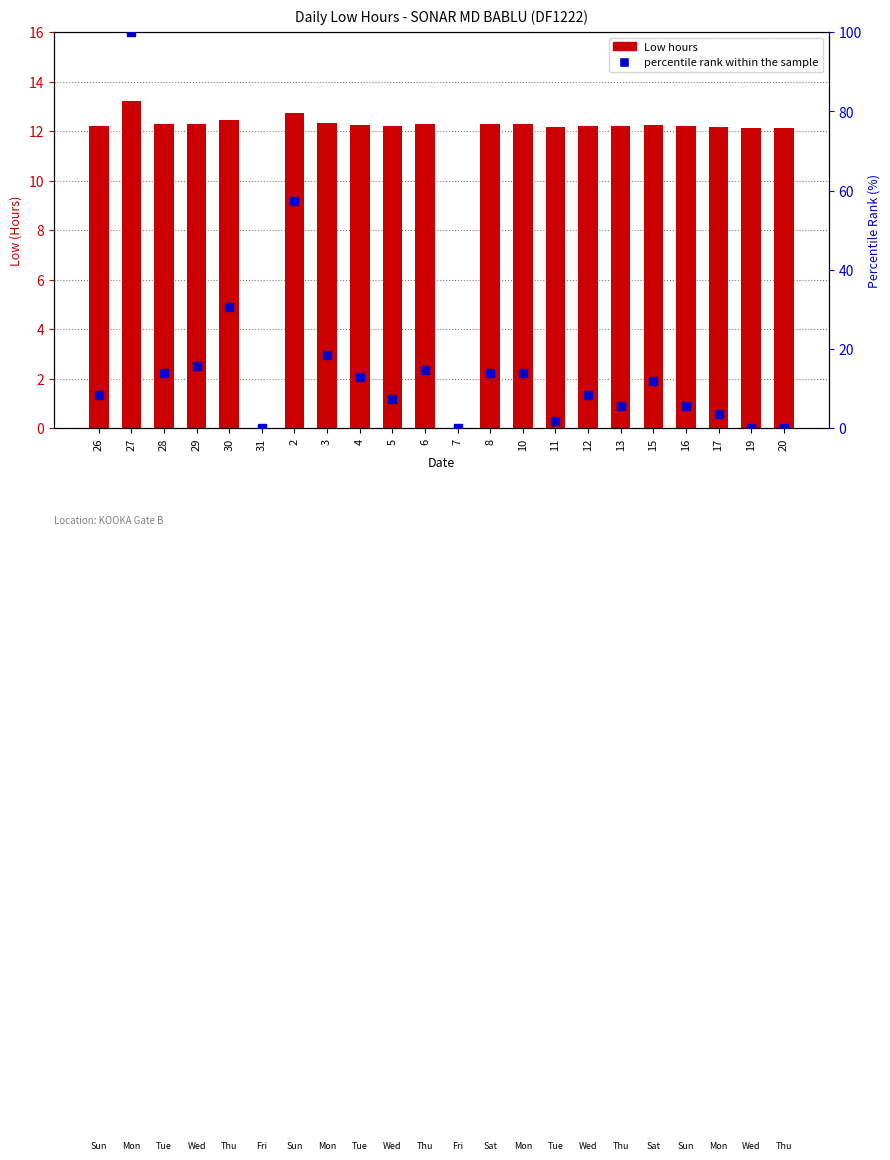

Are the bars grouped side by side (vs. stacked)?

Yes